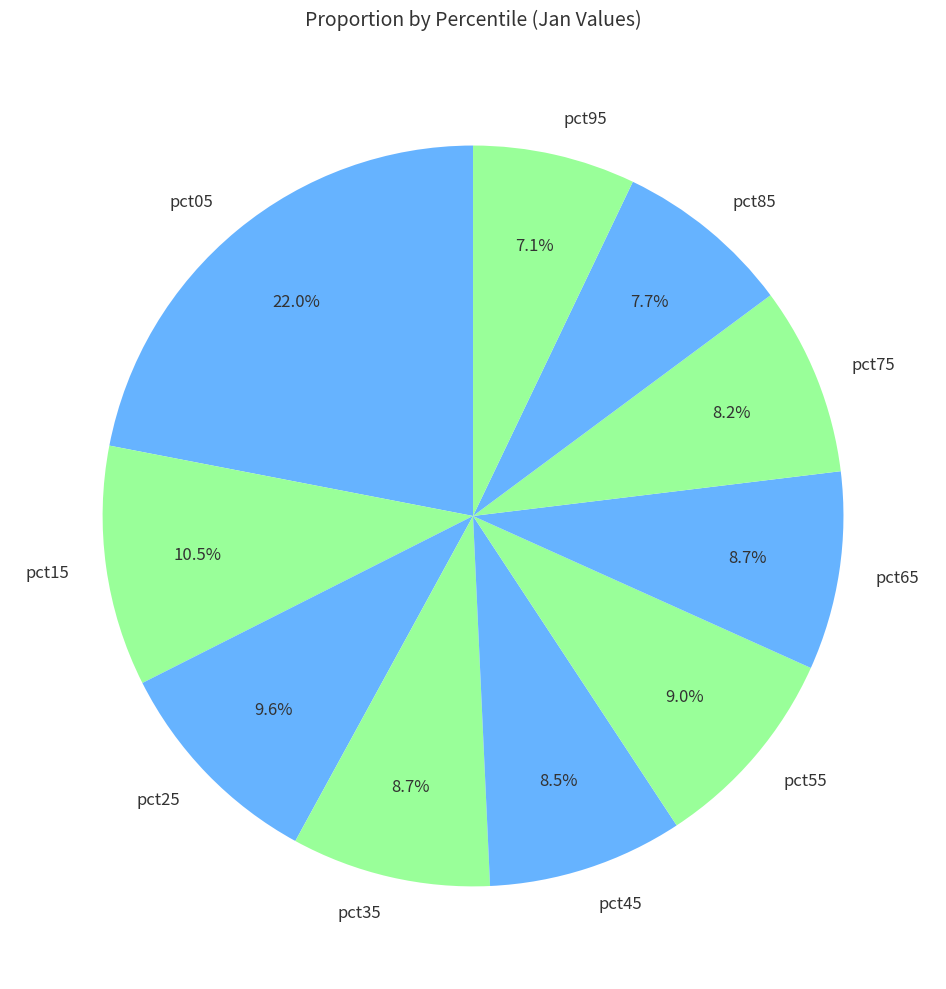

To the nearest percent, what is the average slice percentage?

10%